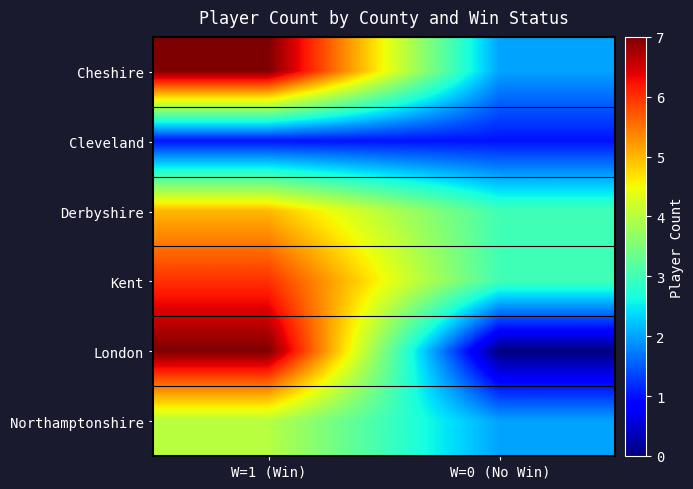

What is the difference between the highest and lowest values at W=1 (Win)?

6